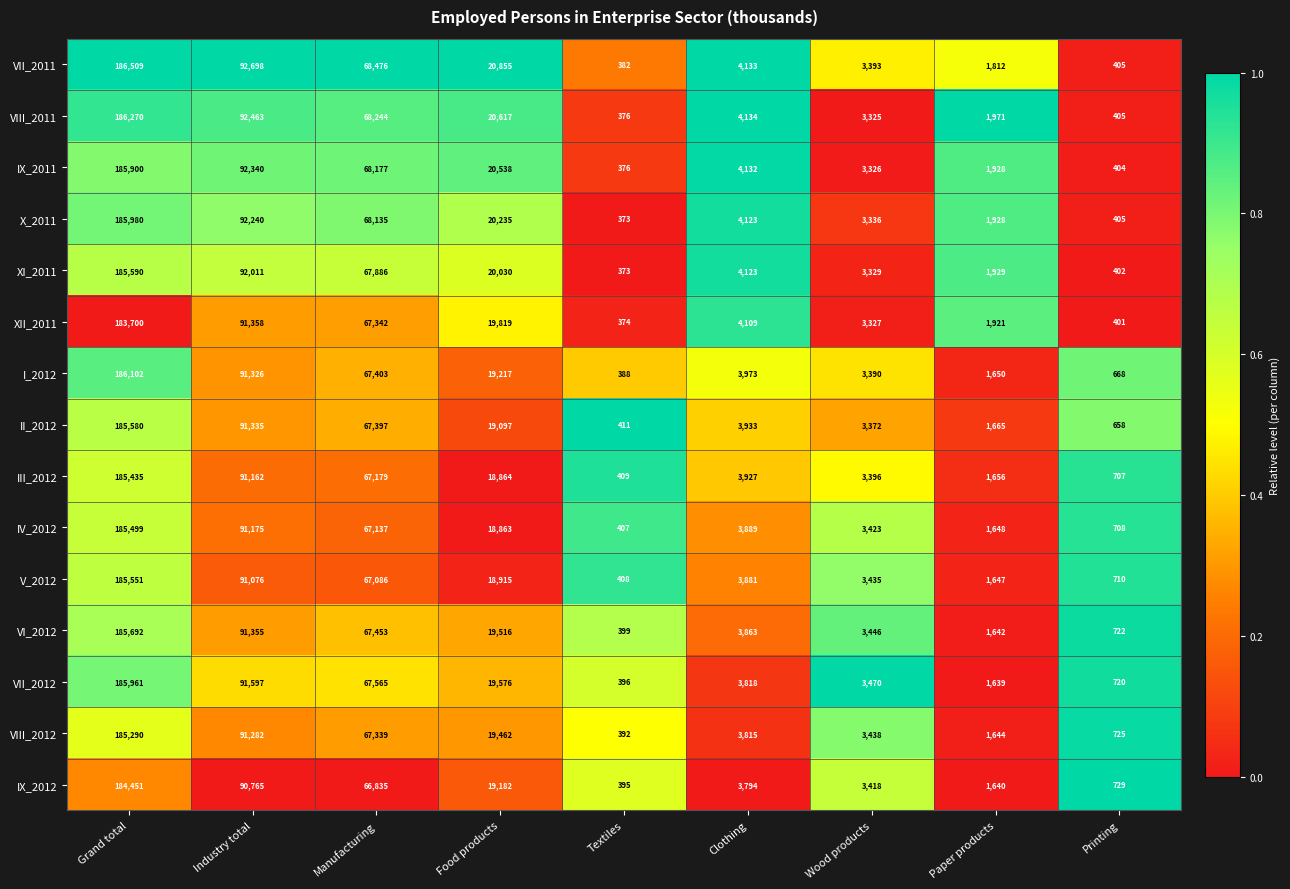

What is the difference between the highest and lowest values at Manufacturing?

1641